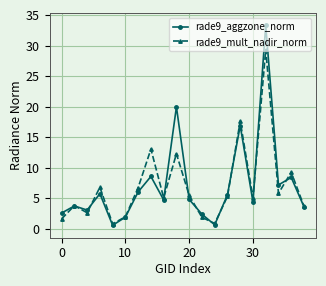

What is the value of the rade9_aggzone_norm point at the 10th from the left?

20.0